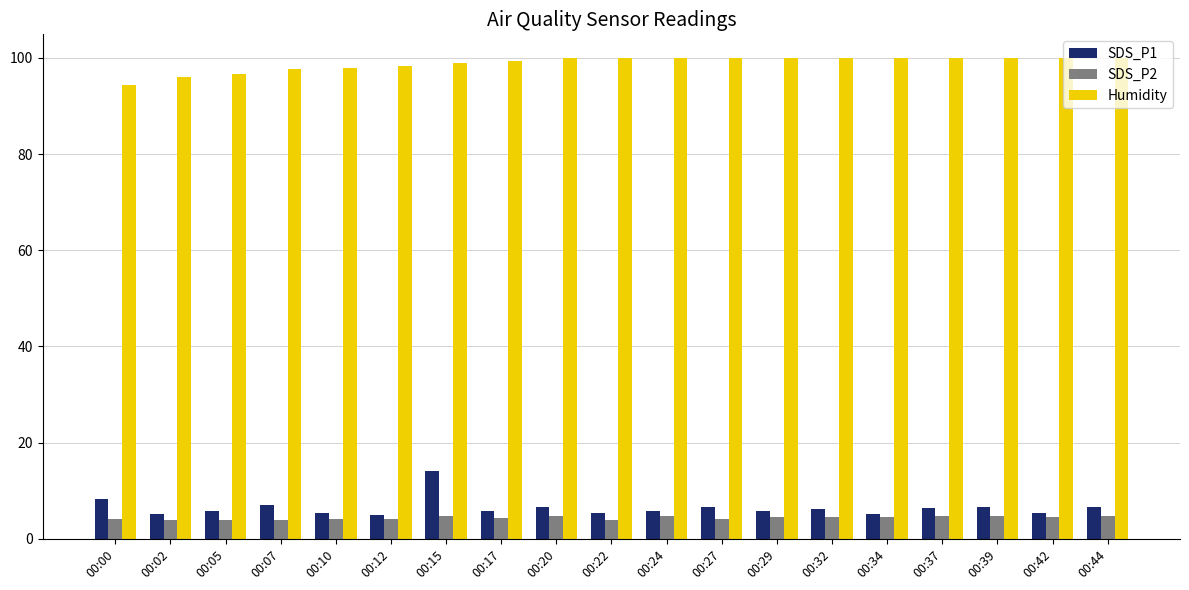

What is the average value of the Humidity series?

98.8